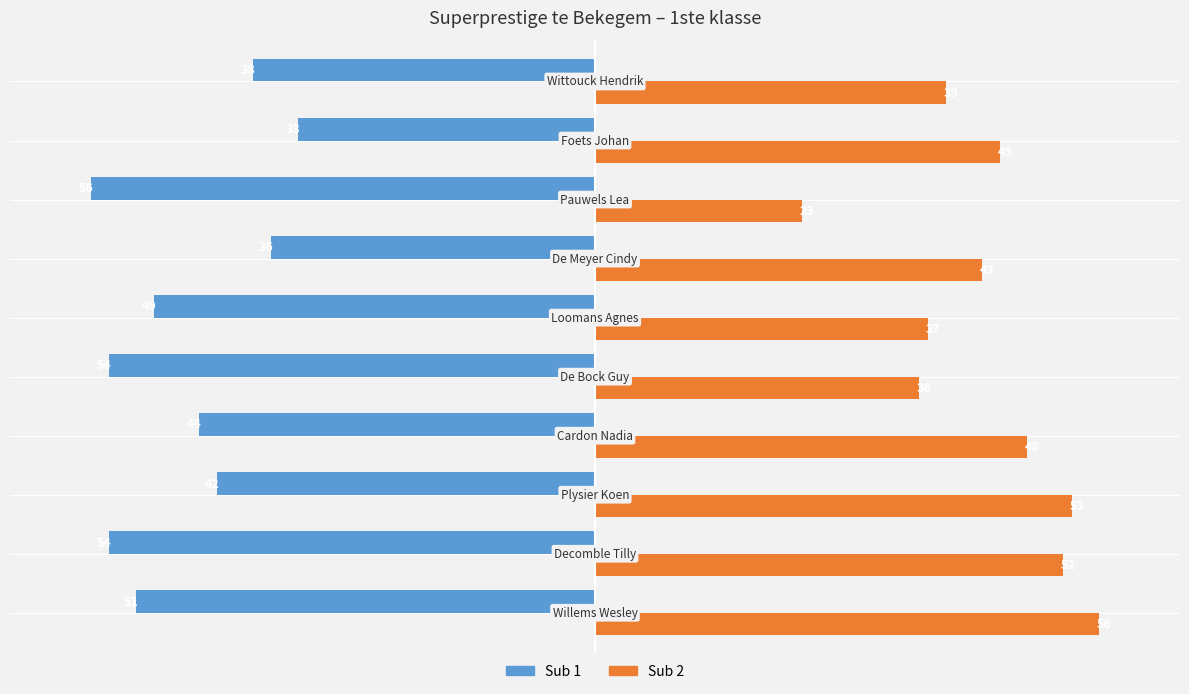

Which series has the largest total across all categories?

Sub 2